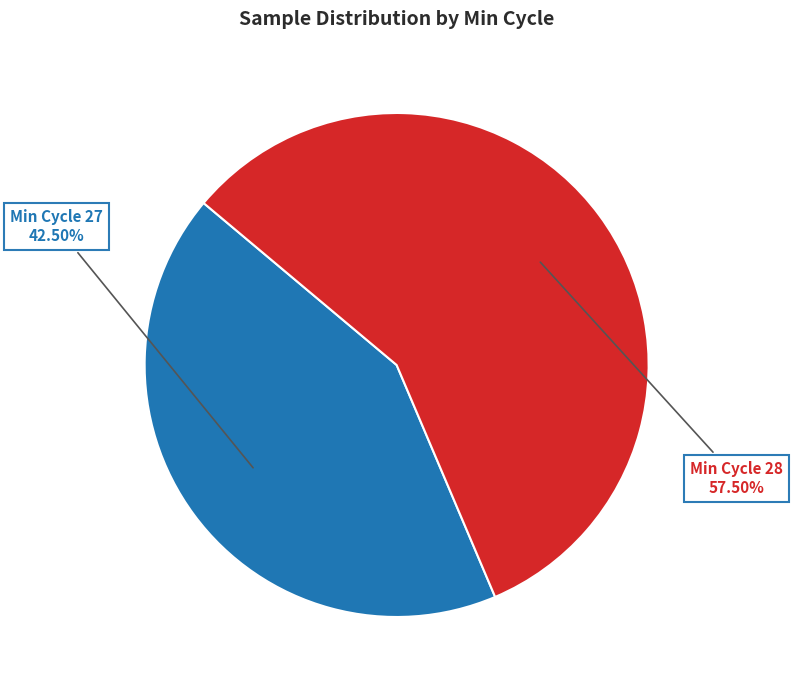

Which category has the smallest portion of the pie?

Min Cycle 27